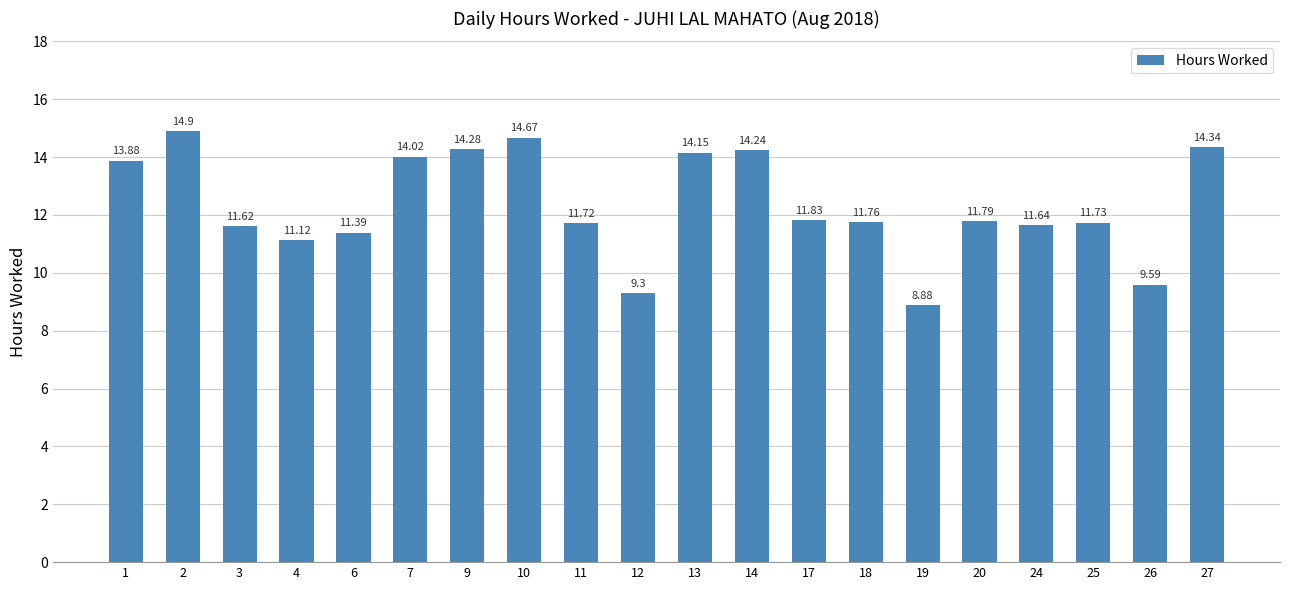

What is the smallest value displayed?

8.9